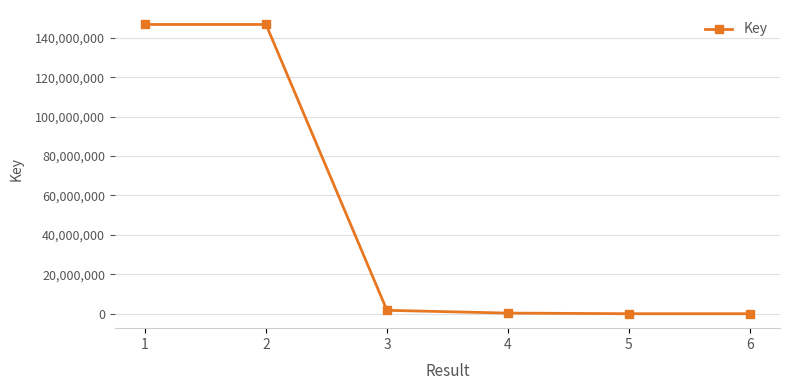

The chart shows a value of 318685 at 4. True or false?

True